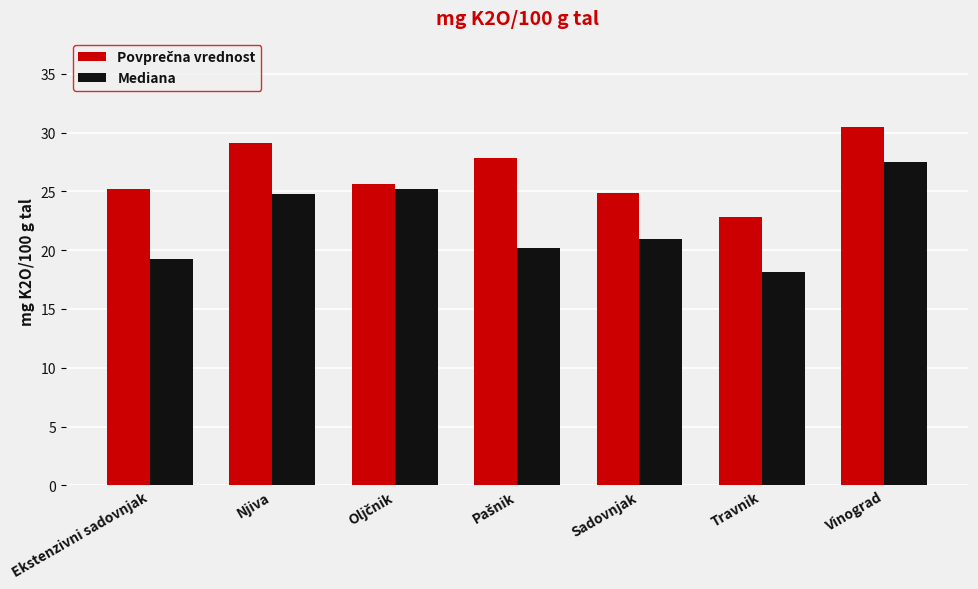

What is the maximum value shown in the chart?

30.4